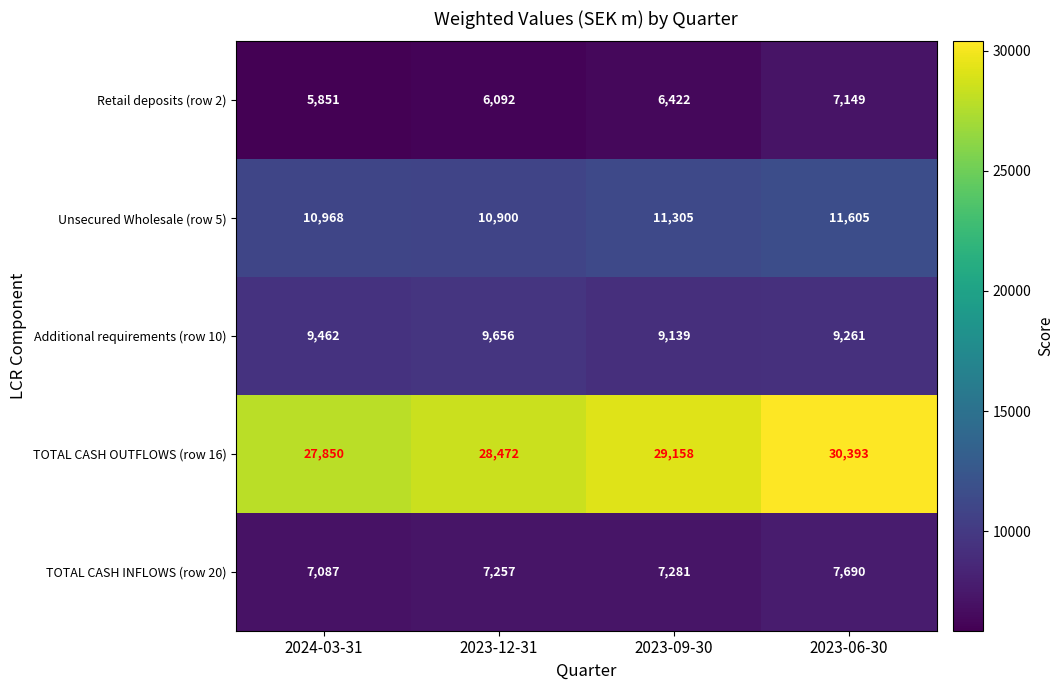

What is the spread (max minus min) of values at 2023-09-30?

22736